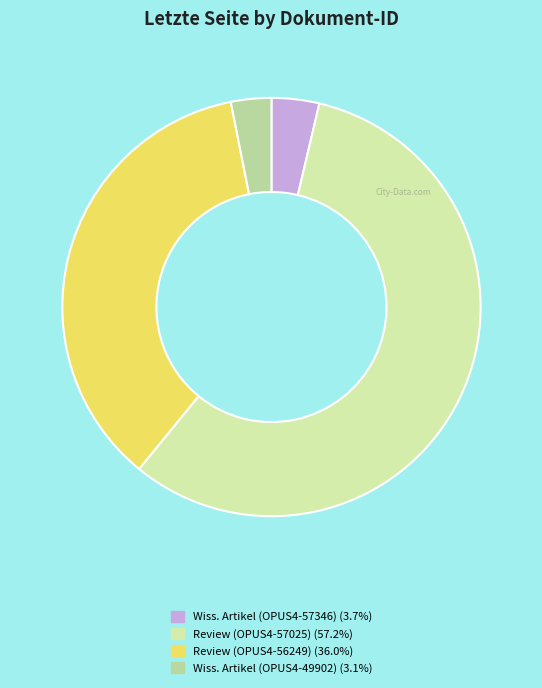

How many slices are in this pie chart?

4